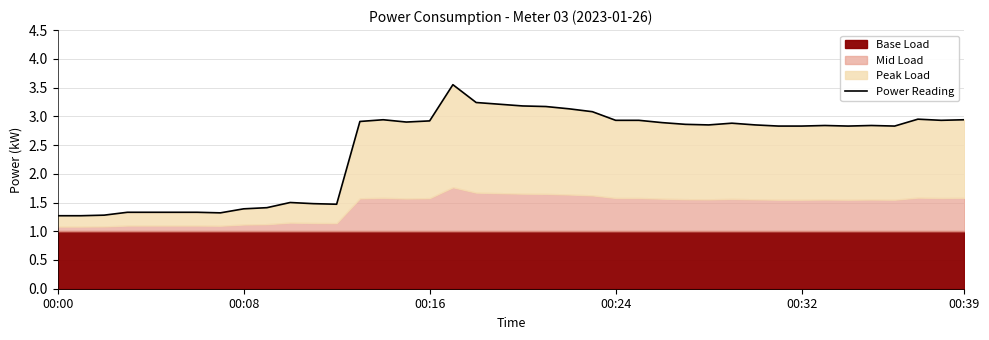

What is the difference between the maximum and minimum values?

2.3